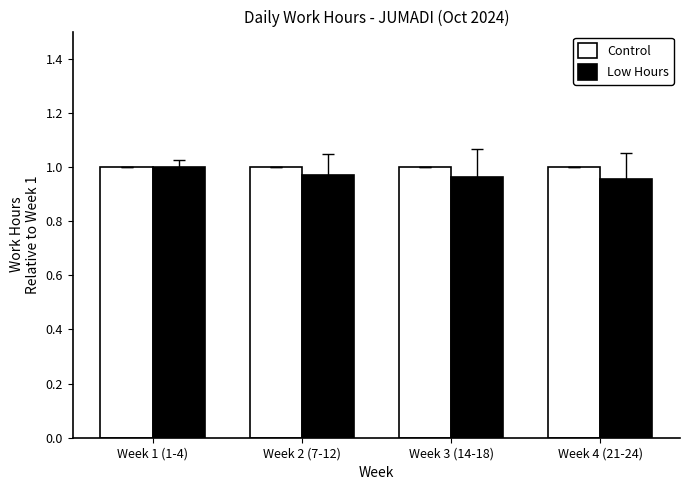

At which category is the sum across all series the highest?

Week 1 (1-4)